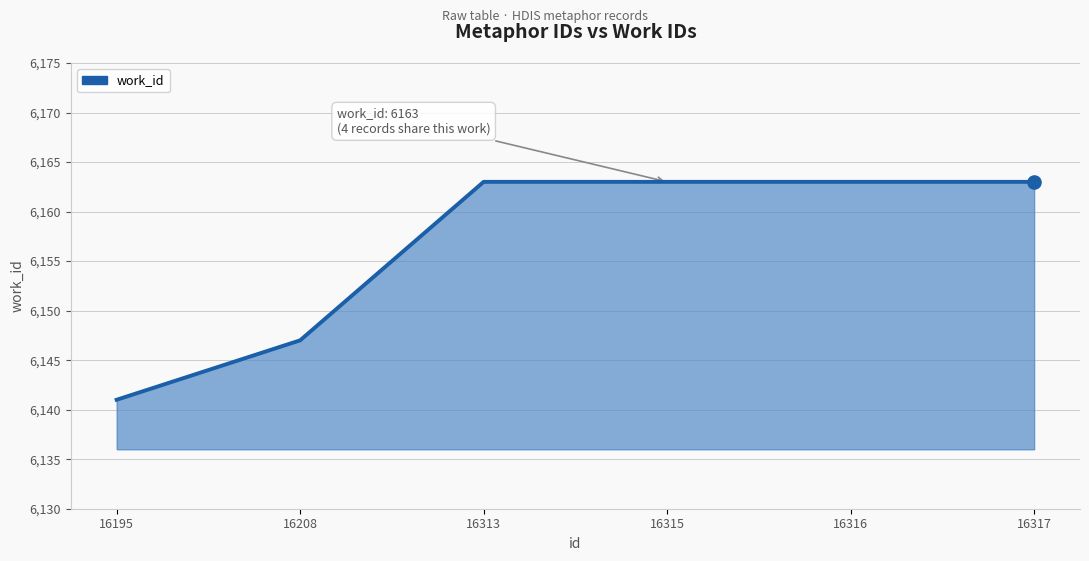

What is the ratio of the value at 16208 to the value at 16313?

1.0